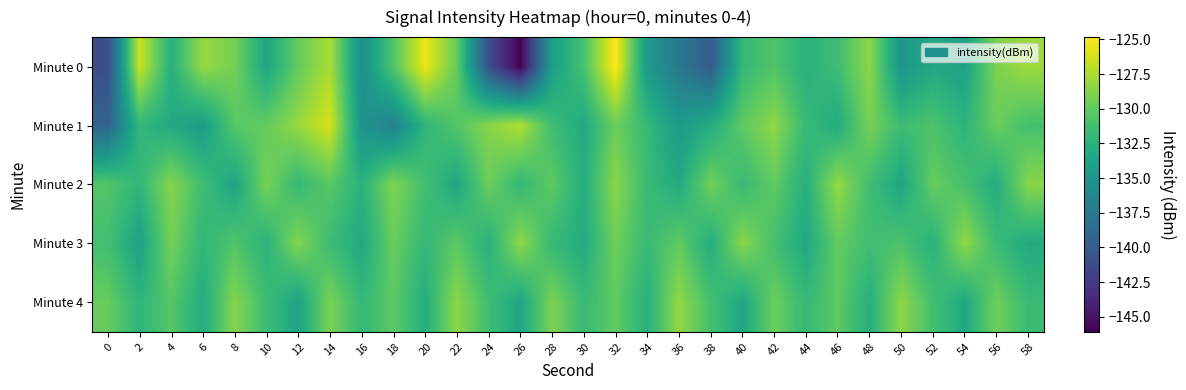

Rank the series by their maximum value, from highest to lowest.

Minute 0, Minute 1, Minute 2, Minute 3, Minute 4